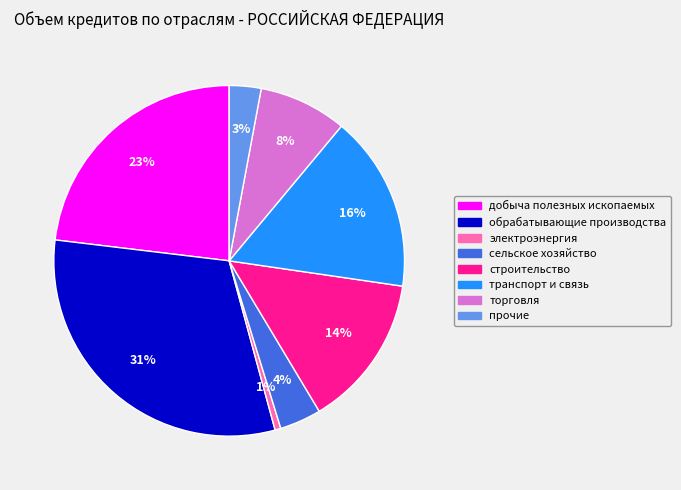

Is there a majority slice in this chart?

No